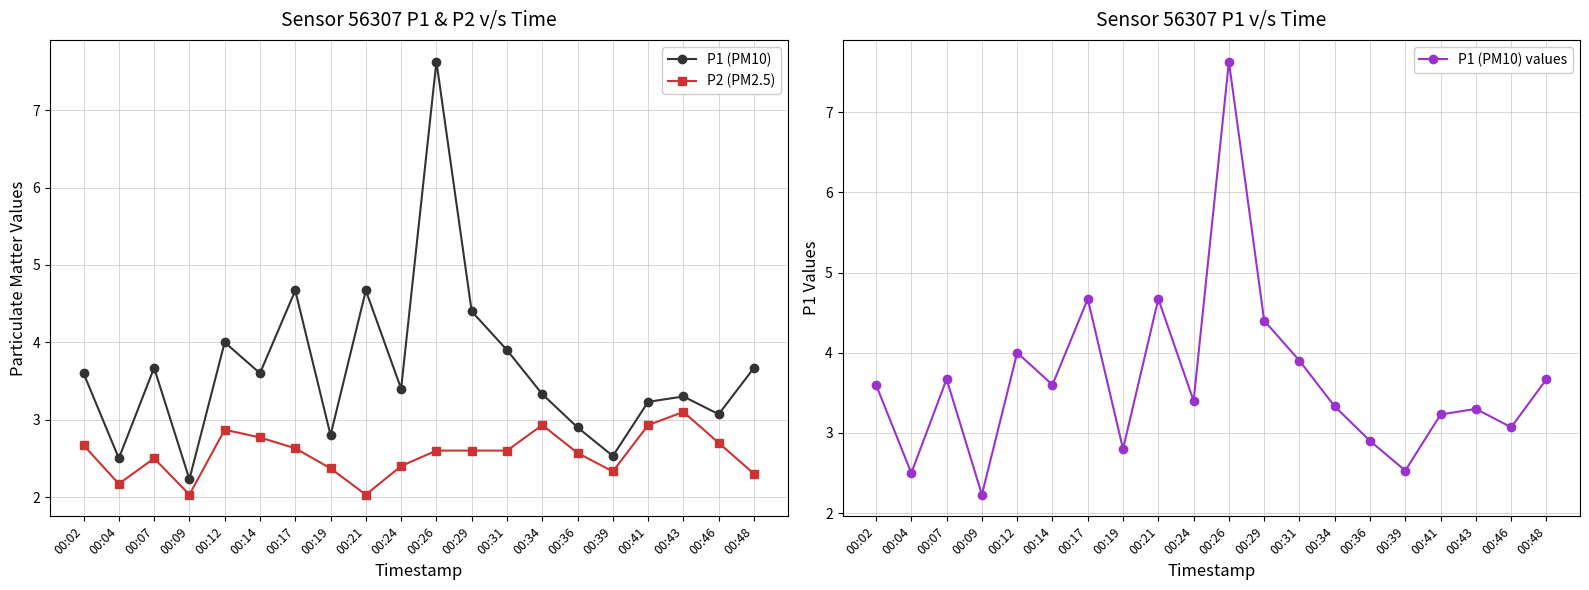

Which category has the lowest value in the P1 (PM10) values series?

00:09